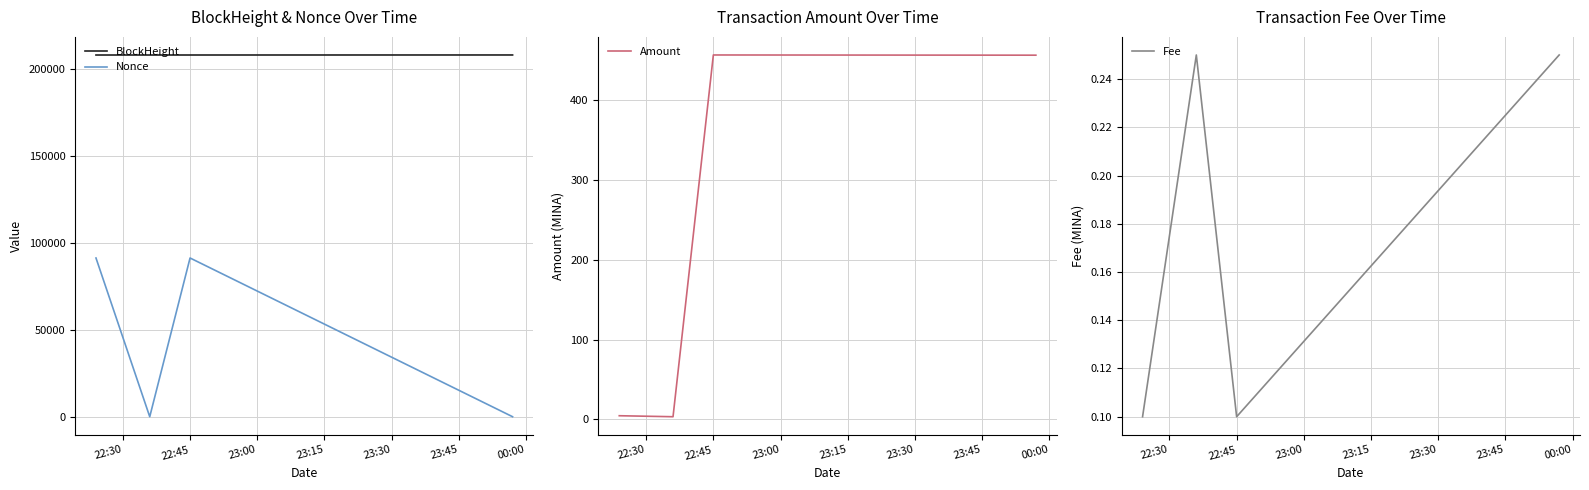

What is the highest value of the BlockHeight series?

207865